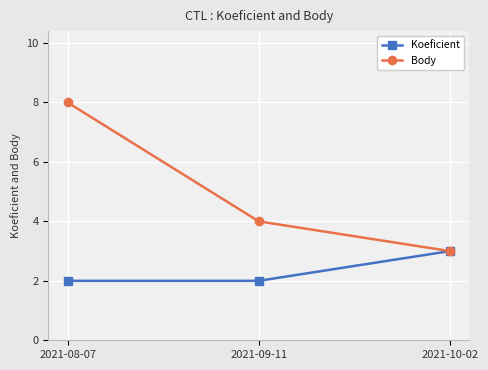

The Koeficient series shows 1 at 2021-09-11. True or false?

False